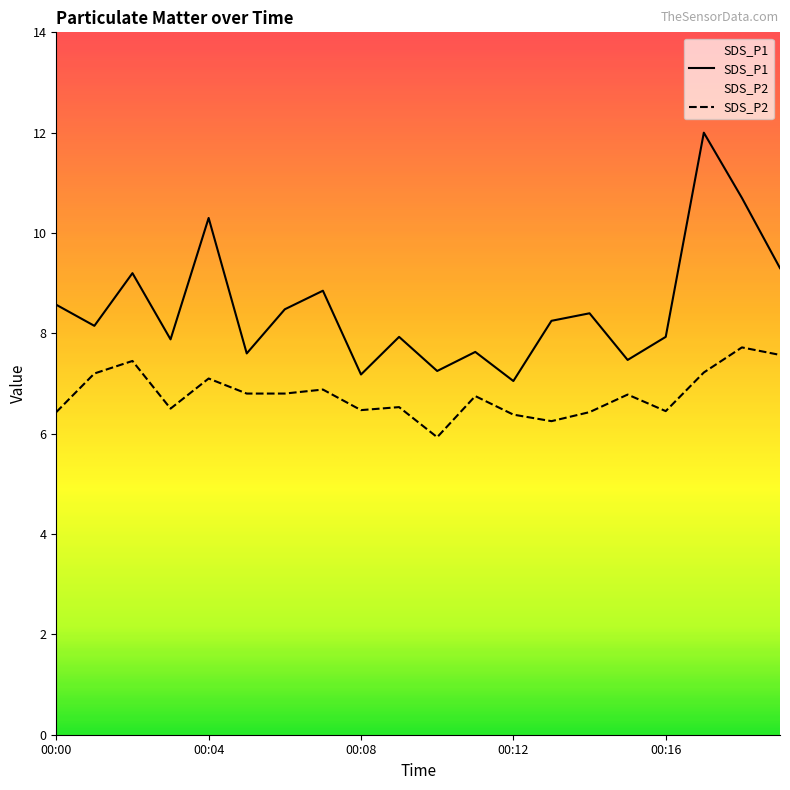

At how many categories does at least one series exceed 6?

20